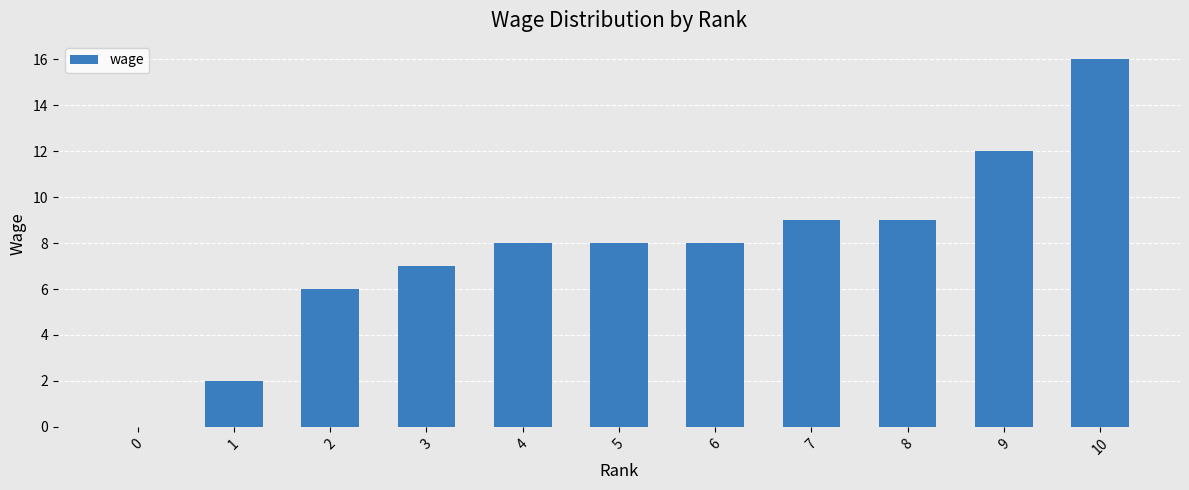

What is the greatest value displayed?

16